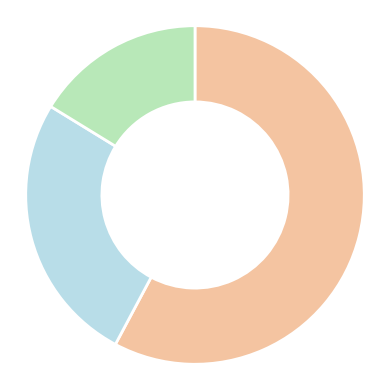

How many segments does this pie chart have?

3